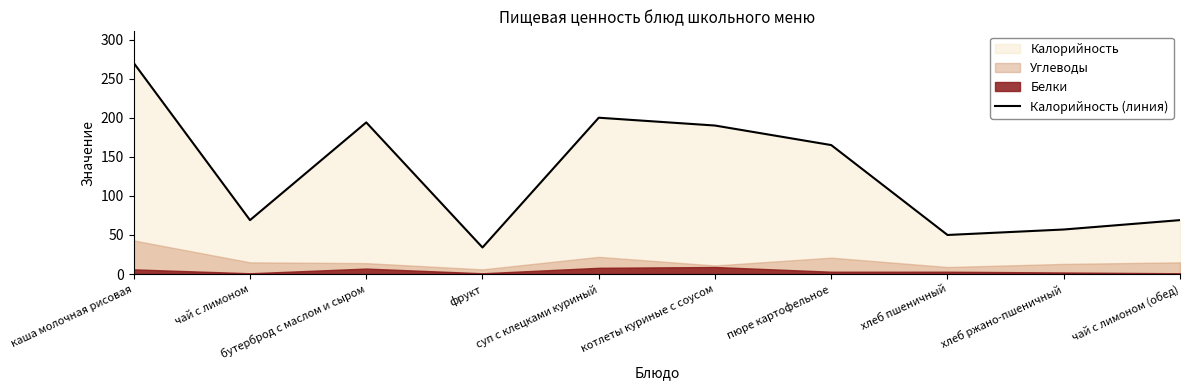

What position from the right is фрукт?

7